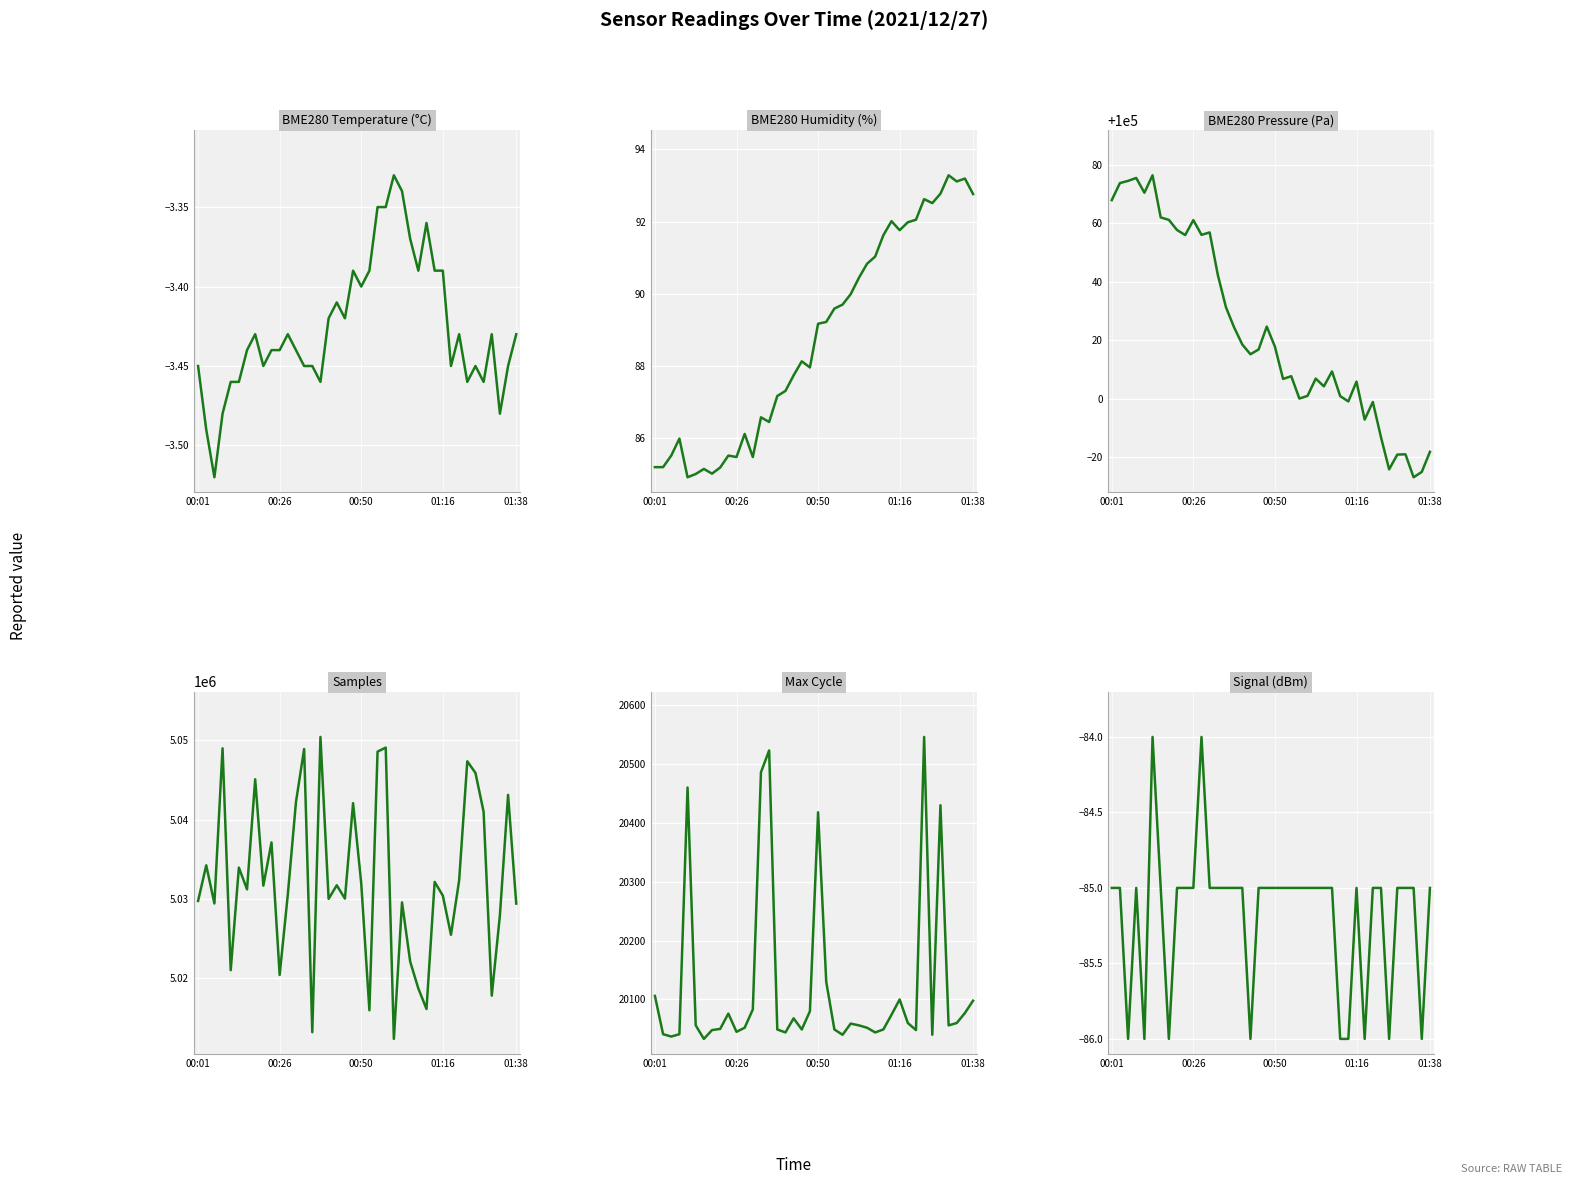

True or false: BME280_pressure and BME280_humidity intersect in this chart.

False